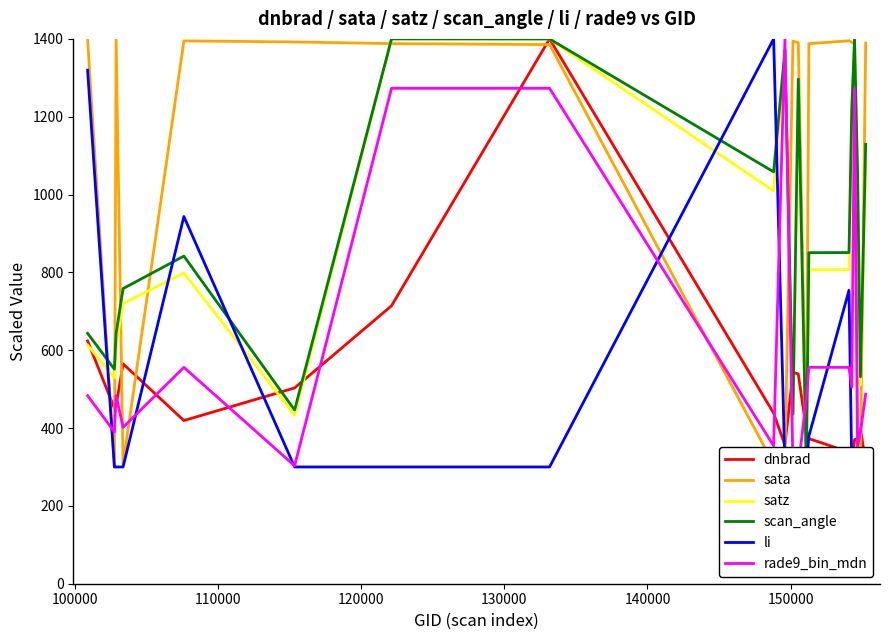

What is the minimum value for sata?

300.0